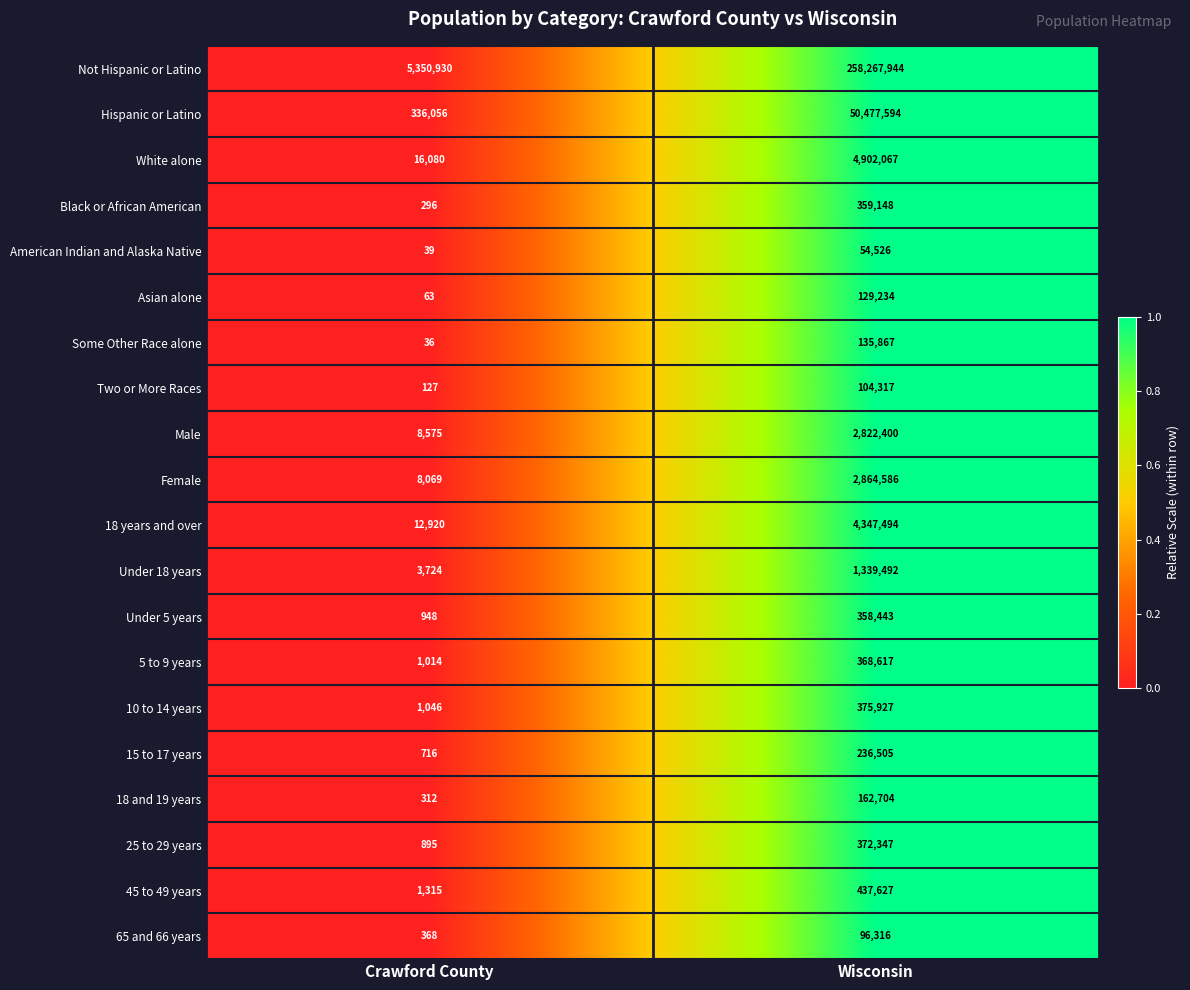

What is the difference between the maximum and minimum values in the 25 to 29 years series?

371452